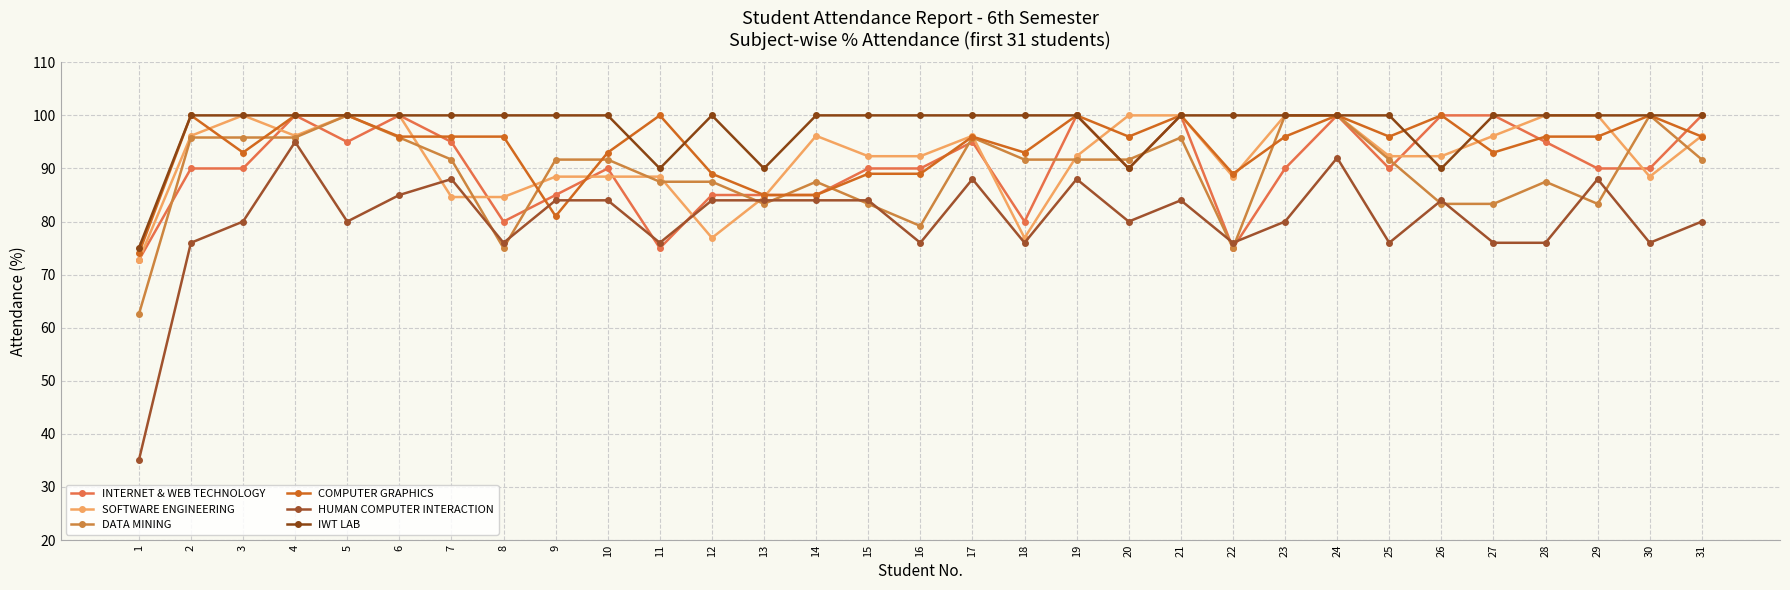

Rank the series at 28 from lowest to highest value.

HUMAN COMPUTER INTERACTION, DATA MINING, INTERNET & WEB TECHNOLOGY, COMPUTER GRAPHICS, SOFTWARE ENGINEERING, IWT LAB